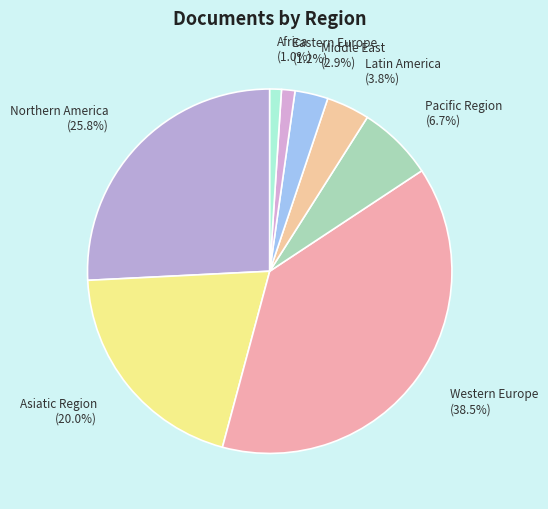

To the nearest percent, what percentage of the pie is Asiatic Region?

20%